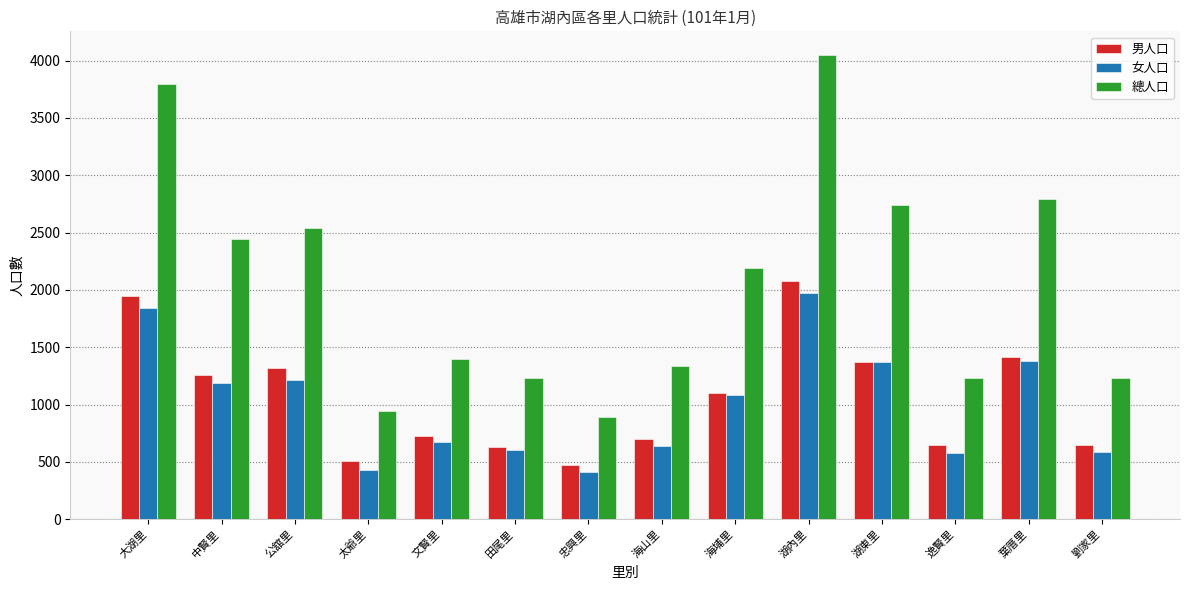

What is the minimum value shown in the chart?

413